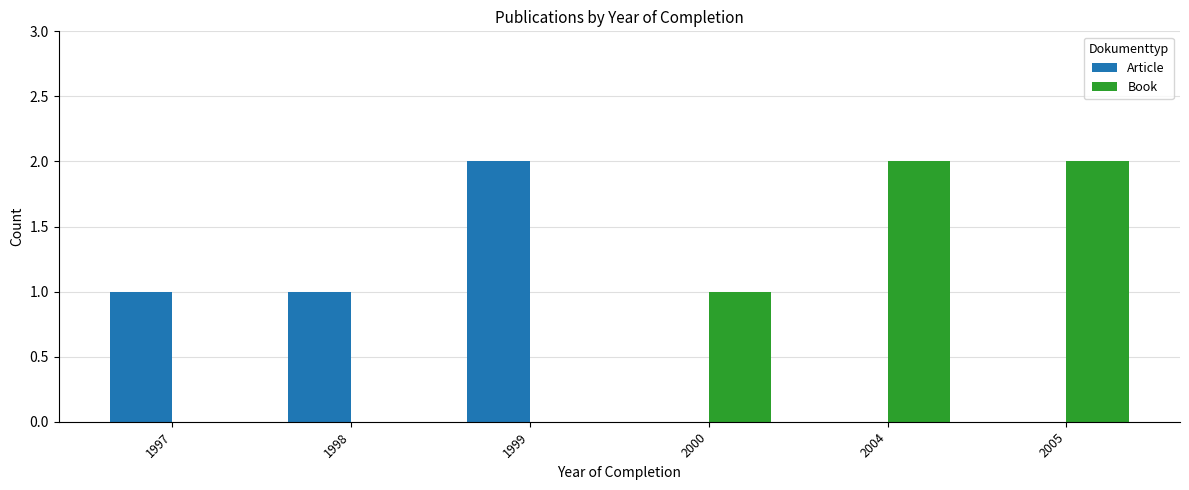

Between 1997 and 2005, which series saw the biggest shift?

Book